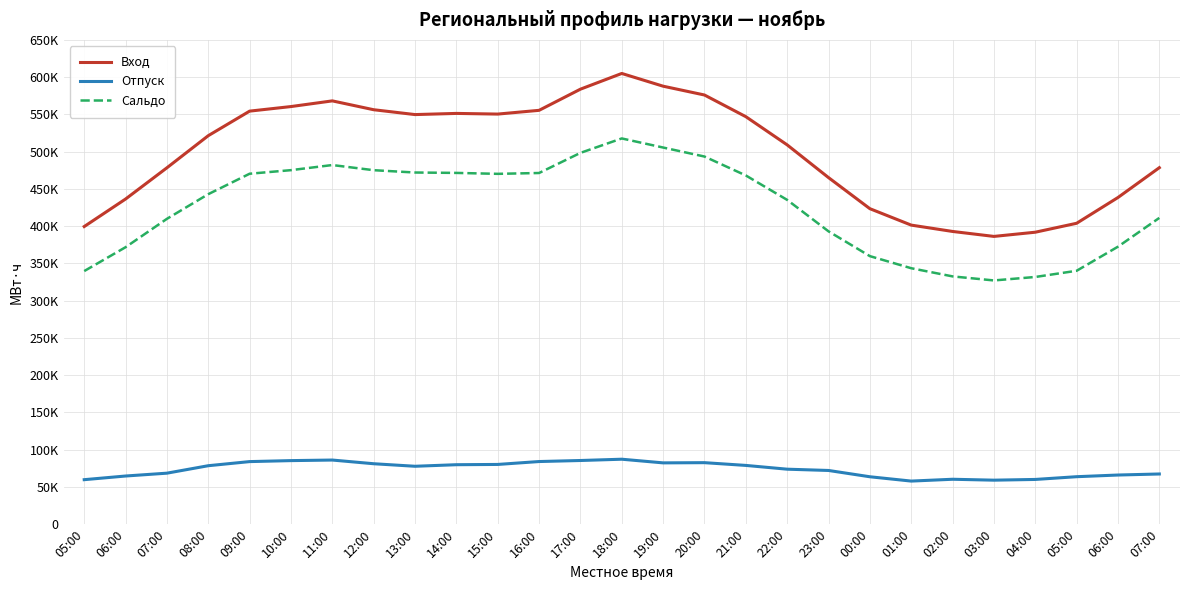

What are all the series names shown in the legend?

Вход, Отпуск, Сальдо